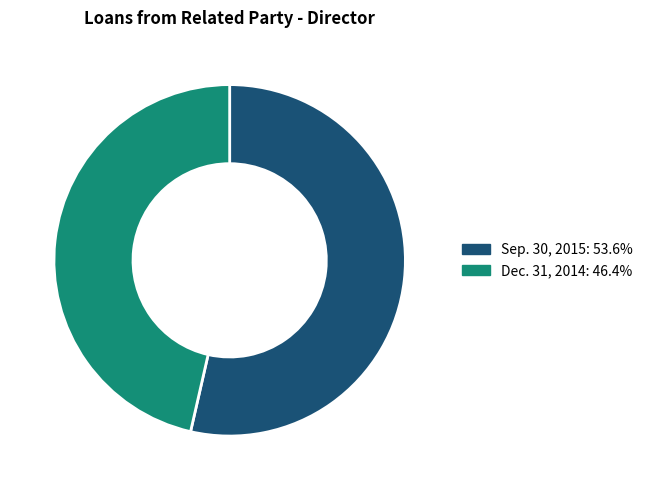

Does any single category account for the majority?

Yes